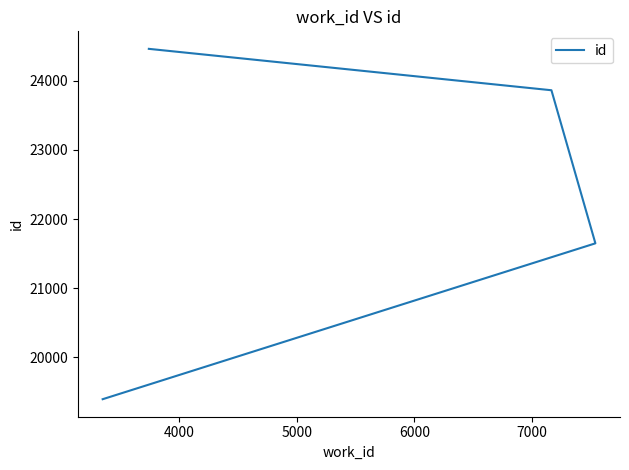

What is the minimum value shown in the chart?

19397